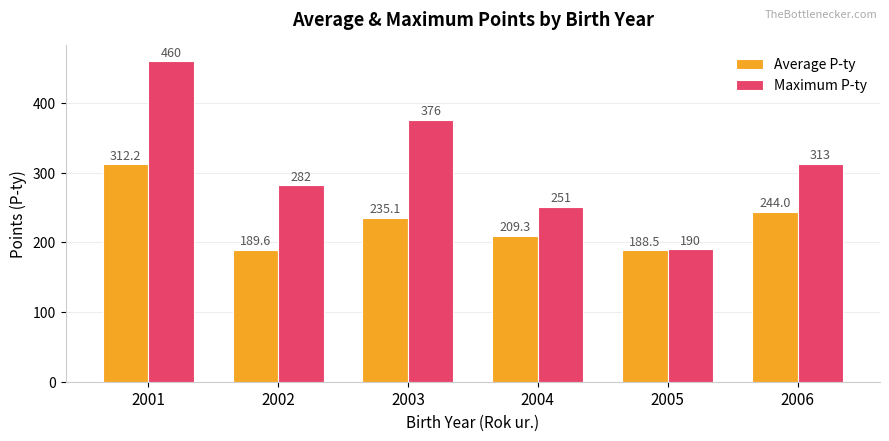

At which category is the sum across all series the highest?

2001